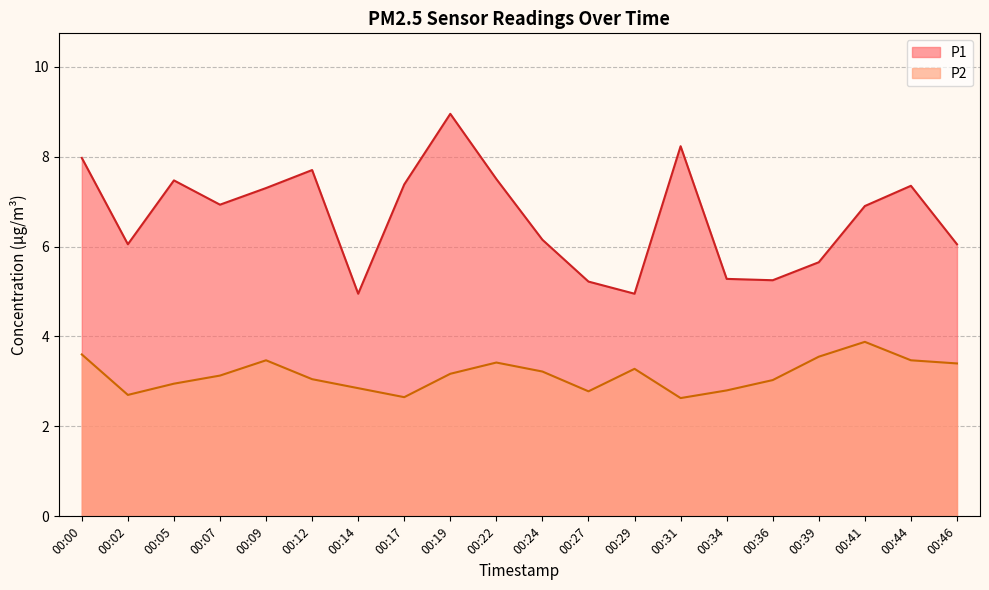

Which has a higher value, 00:39 or 00:07?

00:07